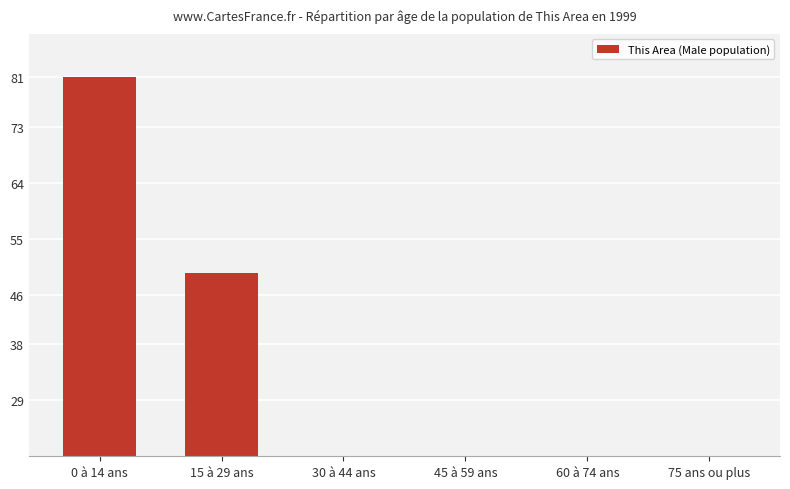

What is the difference between the values at 60 à 74 ans and 0 à 14 ans?

75.3